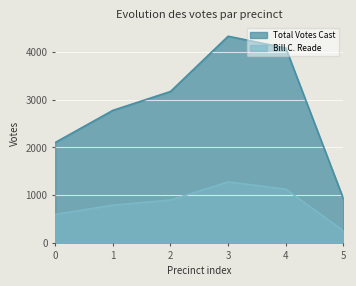

Is the value of Total Votes Cast at 1 greater than the value of Bill C. Reade at 2?

Yes